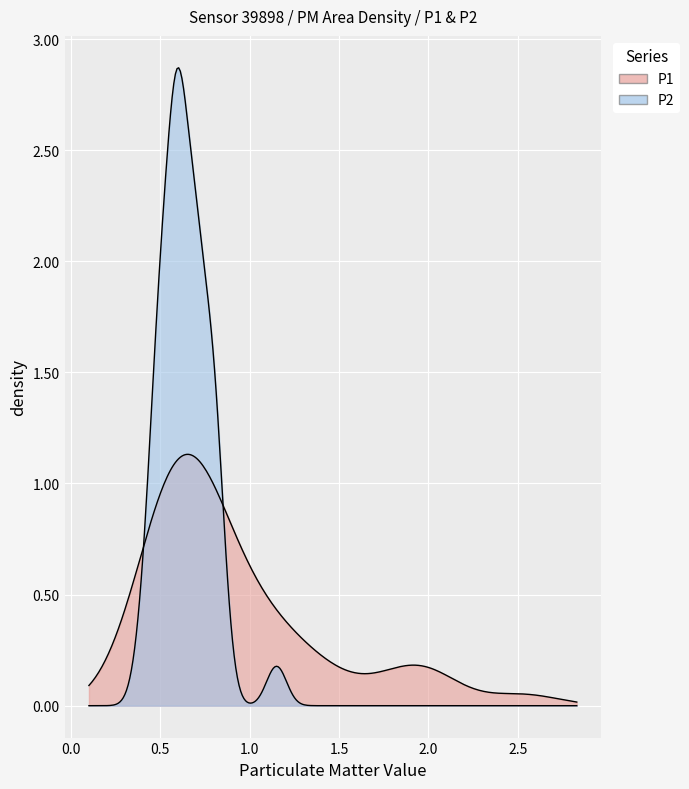

How many series are shown in this chart?

2